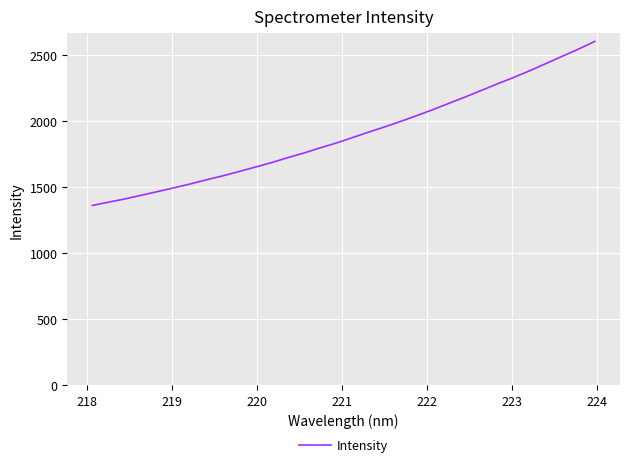

What is the difference between the maximum and minimum values?

1240.7